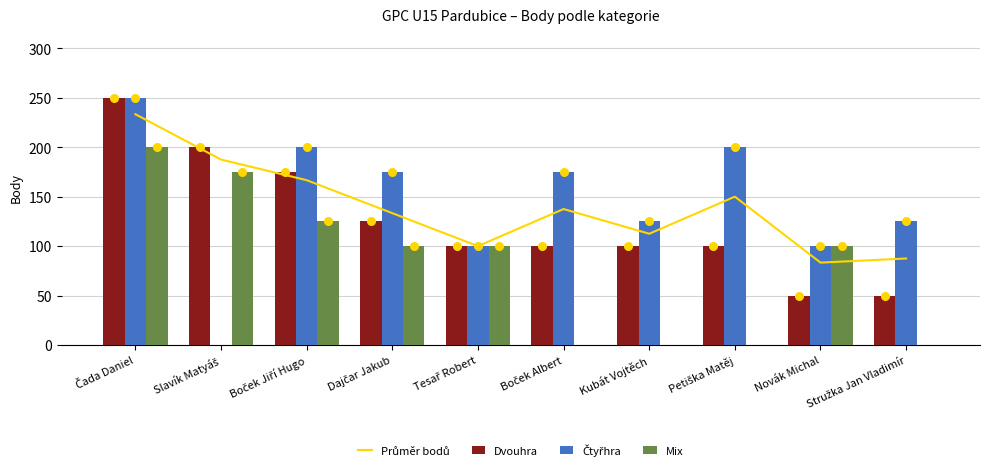

At which category is the sum across all series the highest?

Čada Daniel